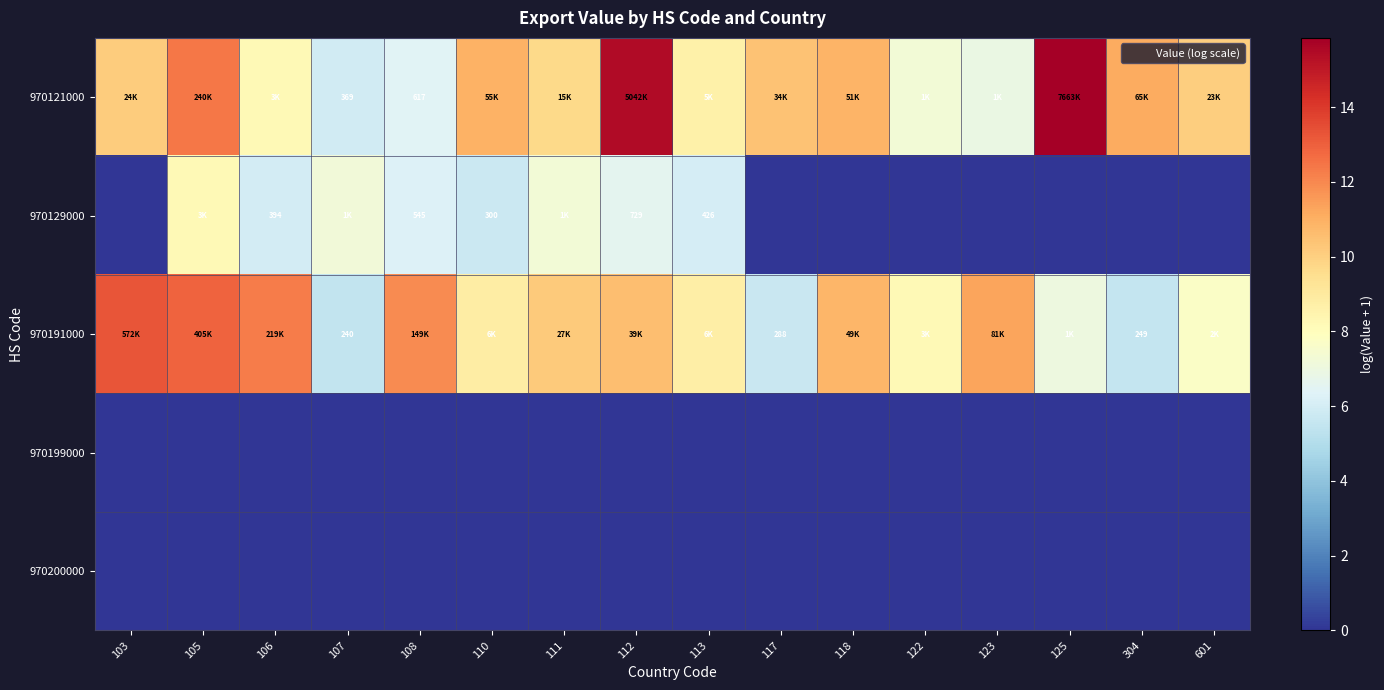

Is it true that 970191000 equals 21.2 at 106?

False